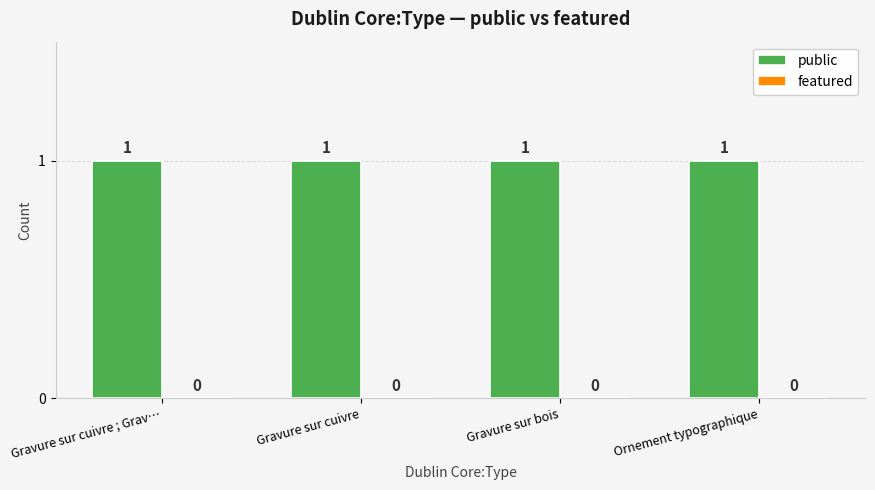

True or false: public has a value of 1 at Gravure sur cuivre.

True